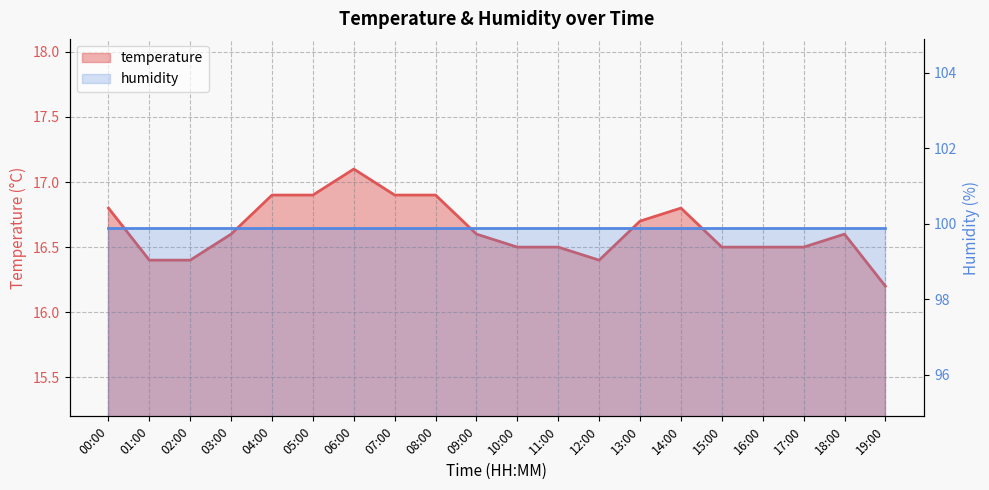

What is the ratio of the value at 11:00 to the value at 14:00?

1.0